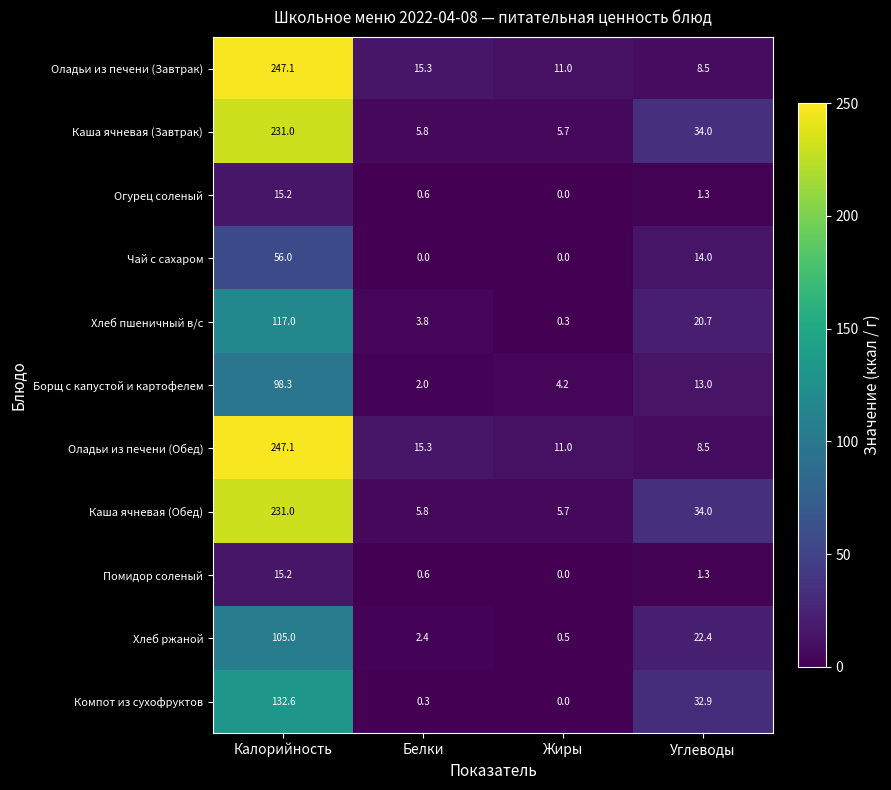

Where is Огурец соленый nearest to the value 7?

Углеводы